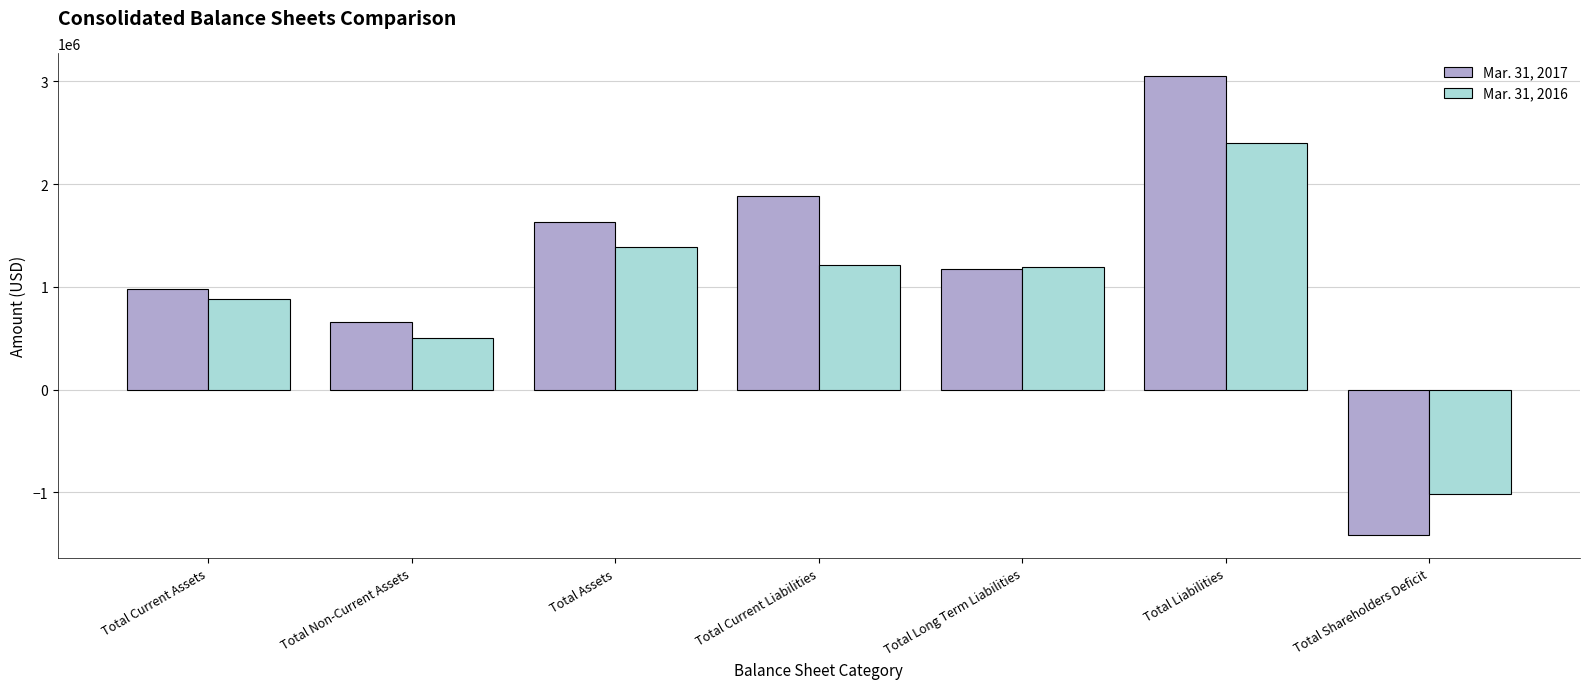

What is the label of the 6th bar from the right?

Total Non-Current Assets